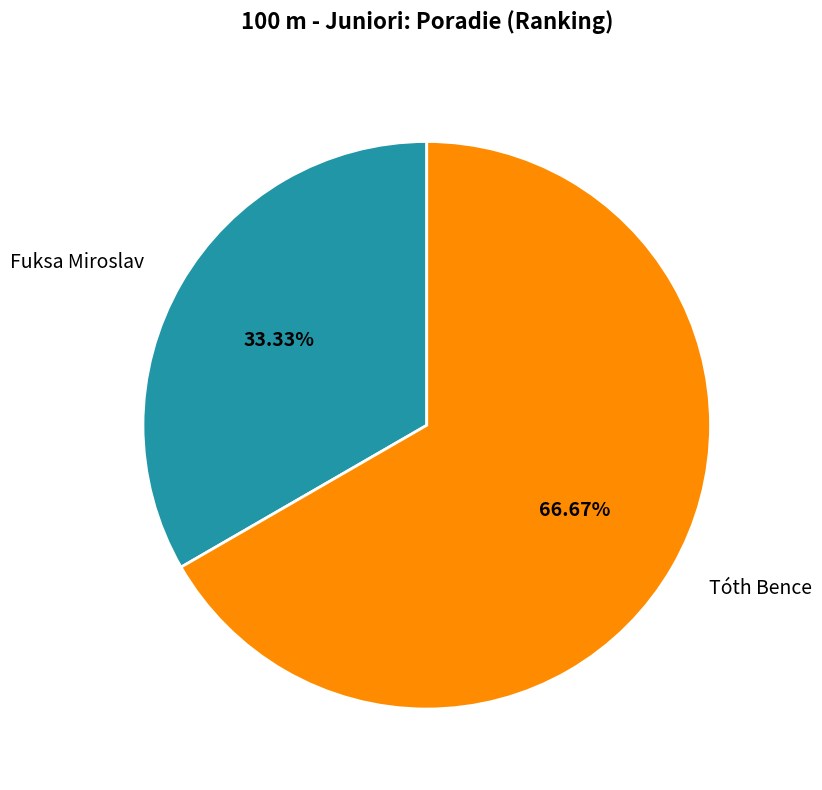

Between Fuksa Miroslav and Tóth Bence, which is larger?

Tóth Bence